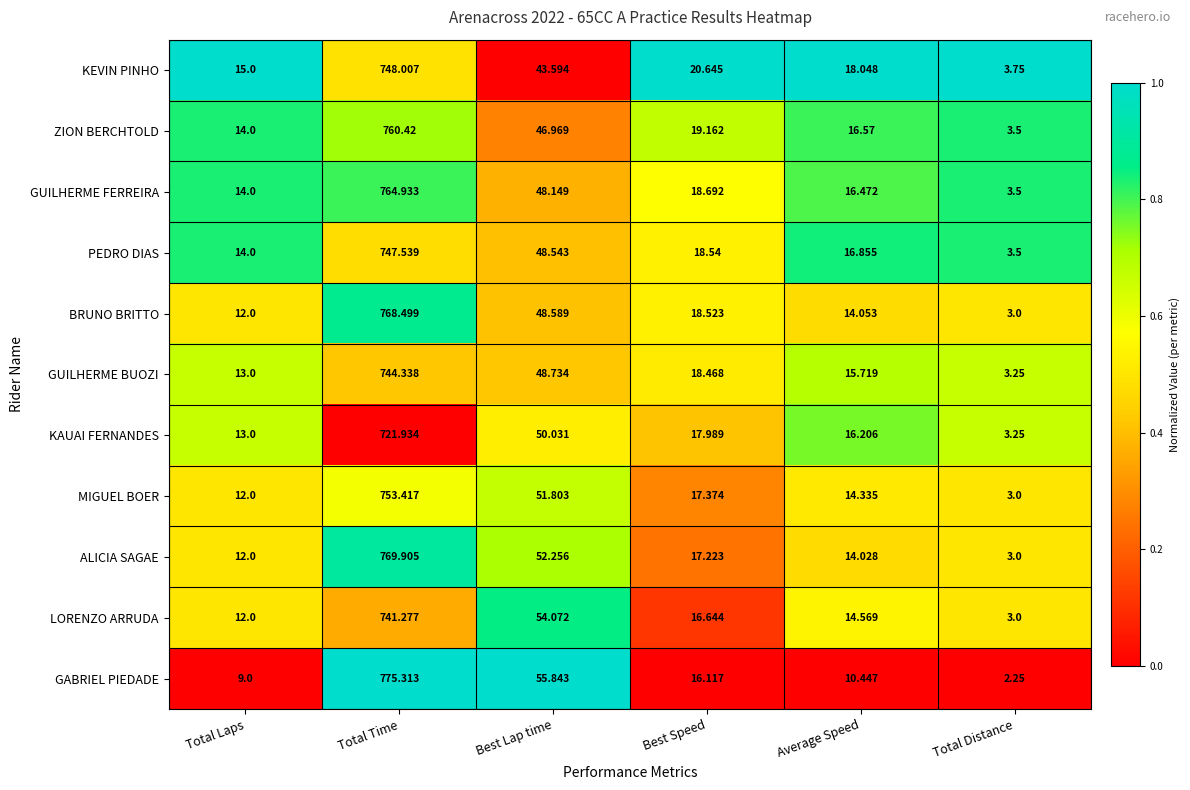

Where does the GUILHERME FERREIRA series first go above 18?

Total Time